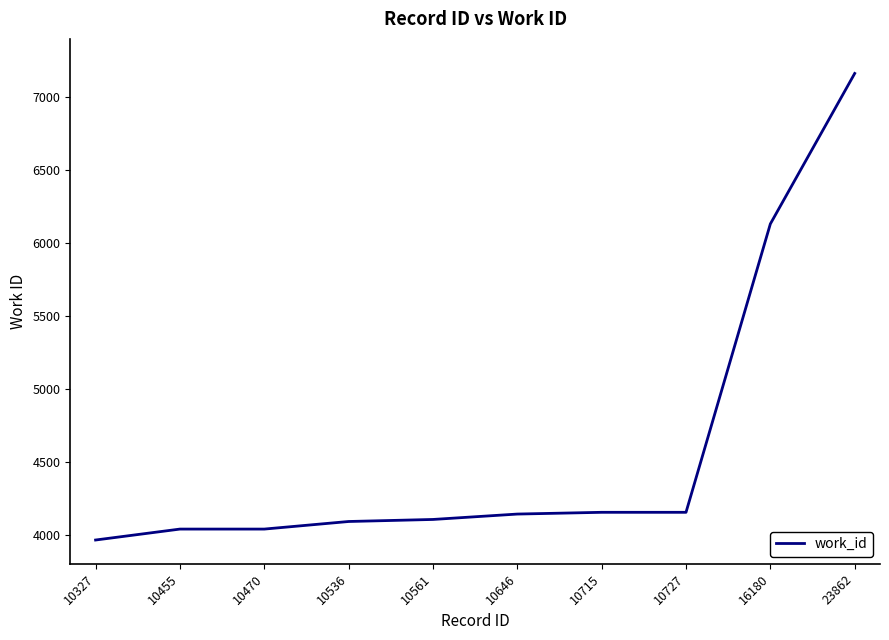

What is the average value?

4597